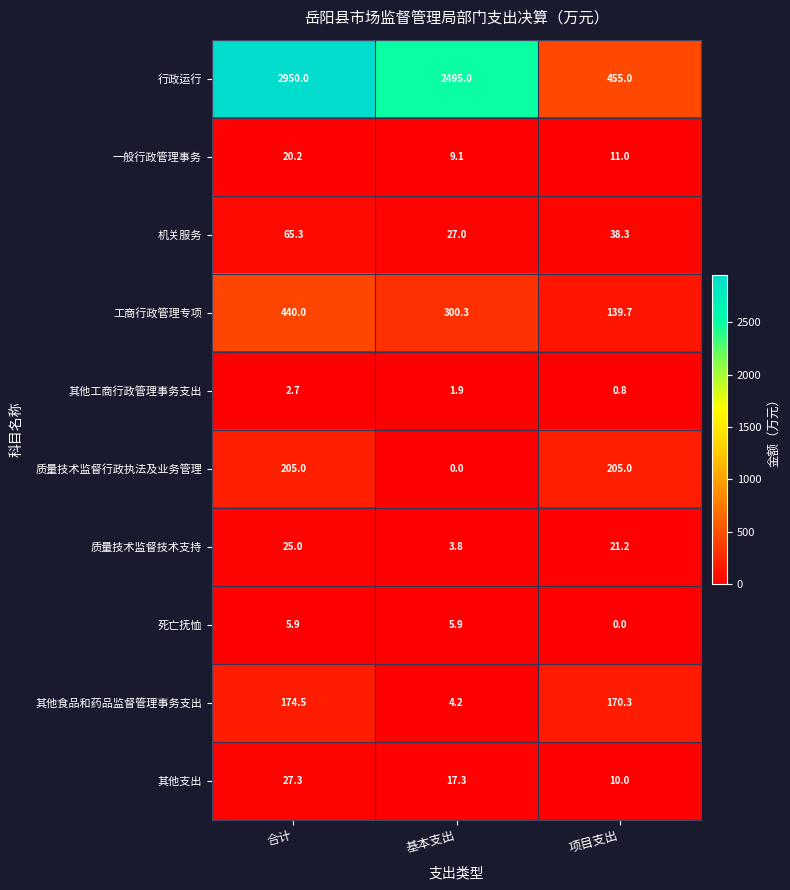

Which category has the highest value across all series?

合计